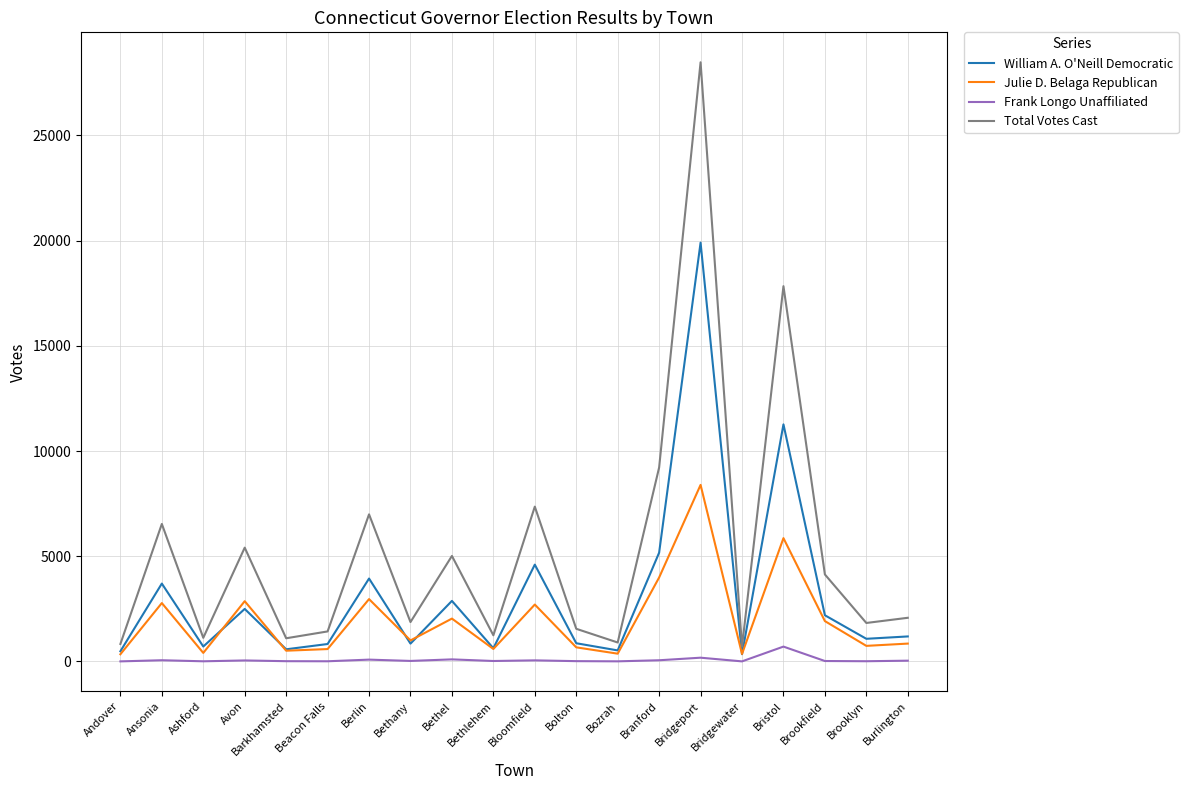

How many lines are shown in the chart?

4